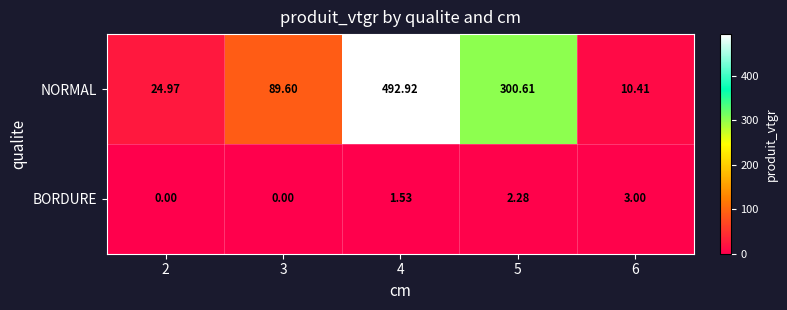

How many series are shown in this chart?

2